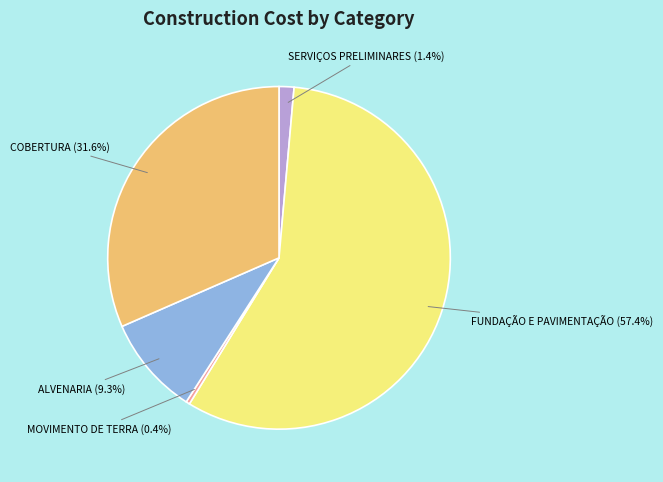

What percentage is NOT represented by SERVIÇOS PRELIMINARES?

98.6%